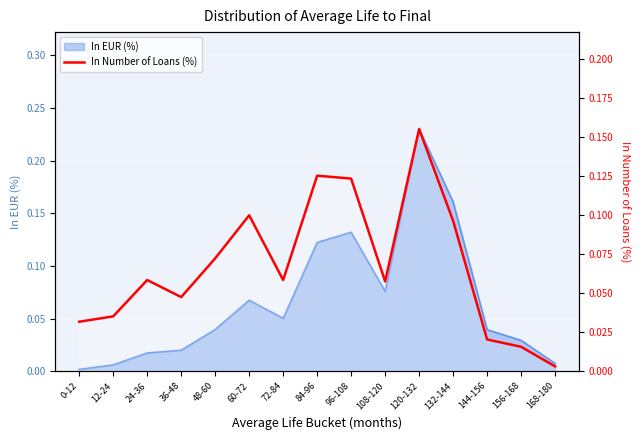

True or false: the data shows 0.1 at 60-72.

True